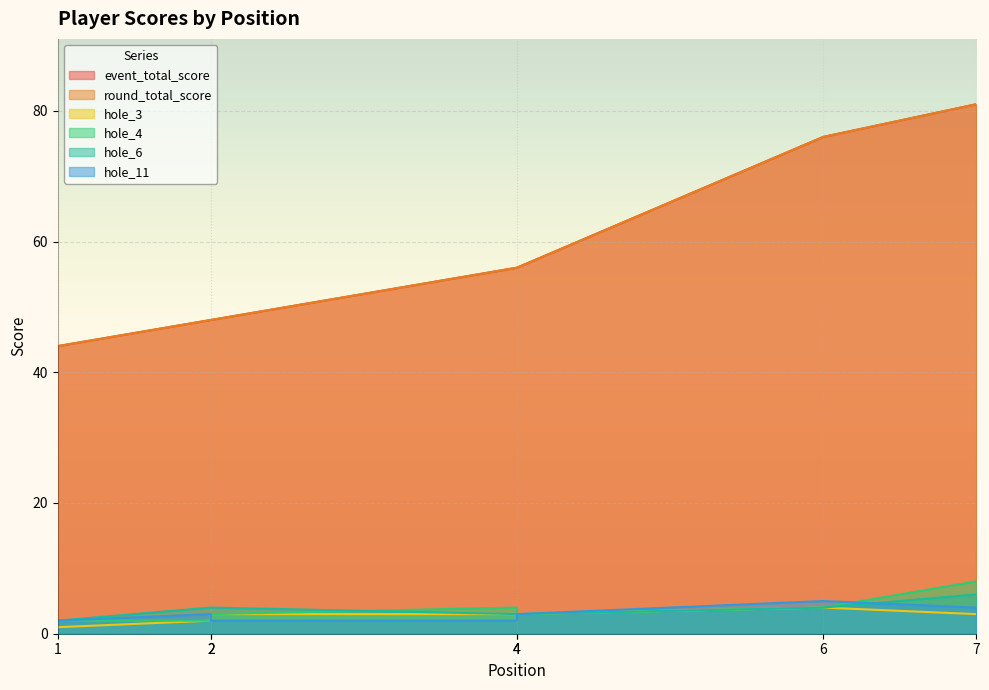

What is the sum of the event_total_score values at 6 and 2?

124